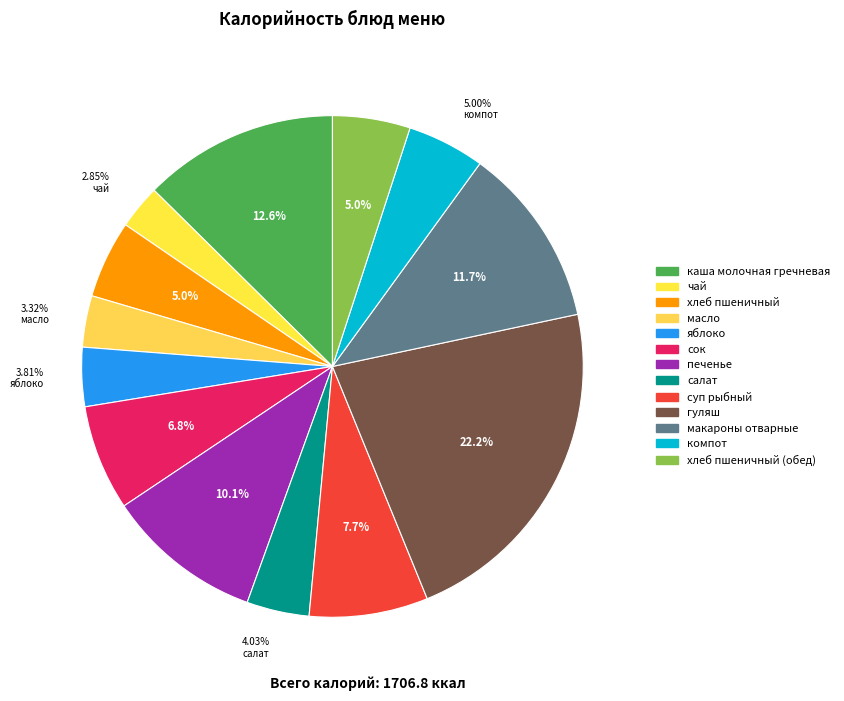

How many segments does this pie chart have?

13